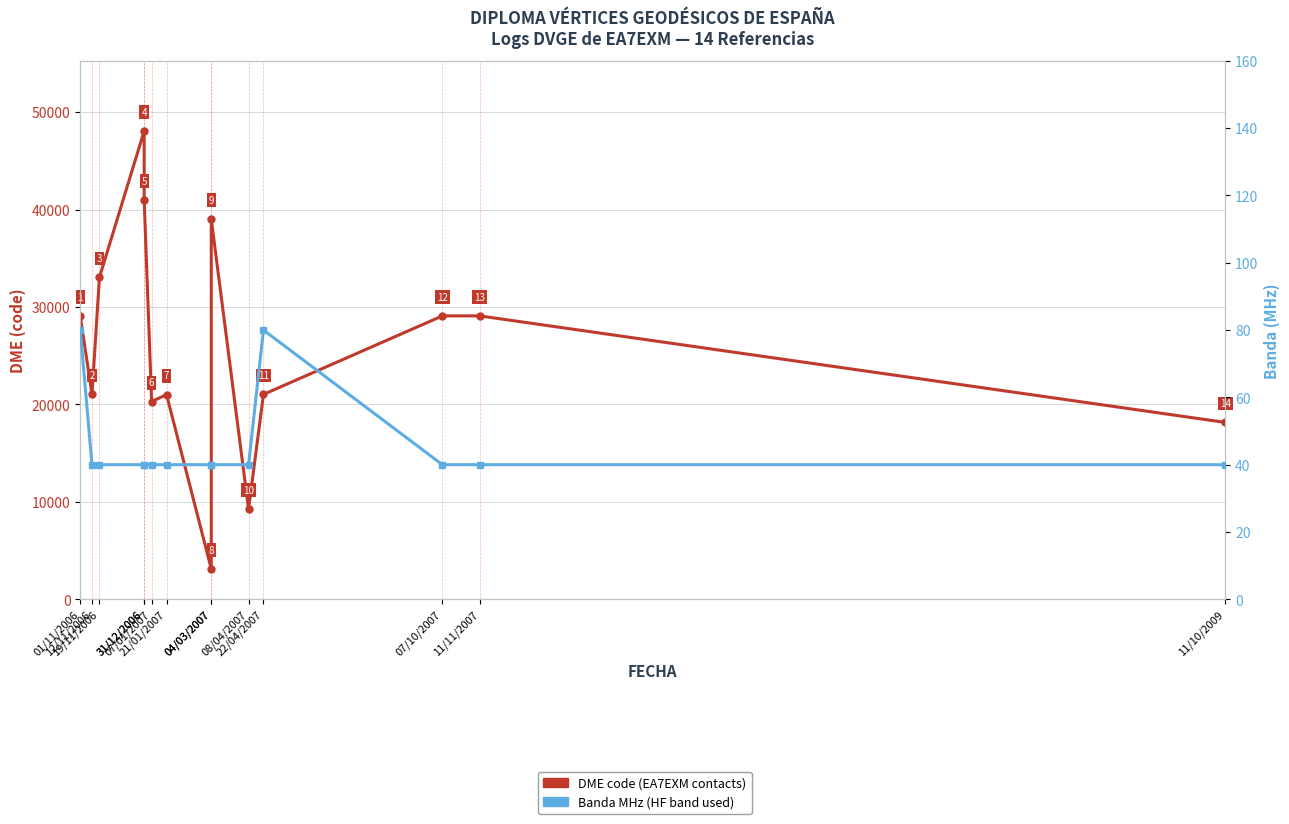

Count the number of data series in this chart.

2